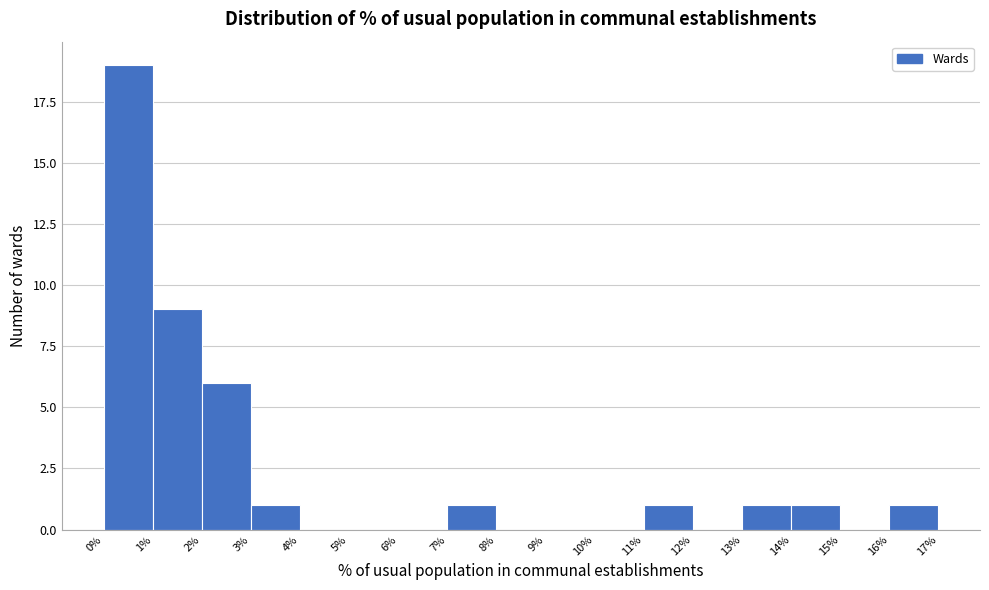

Reading left to right, list every bar in this chart as the range it spans on the x-axis followed by its height. The values are not printed on the chart, so give them approximately, as read against the axis.

0% to 1%: 19
1% to 2%: 9
2% to 3%: 6
3% to 4%: 1
4% to 5%: 0
5% to 6%: 0
6% to 7%: 0
7% to 8%: 1
8% to 9%: 0
9% to 10%: 0
10% to 11%: 0
11% to 12%: 1
12% to 13%: 0
13% to 14%: 1
14% to 15%: 1
15% to 16%: 0
16% to 17%: 1